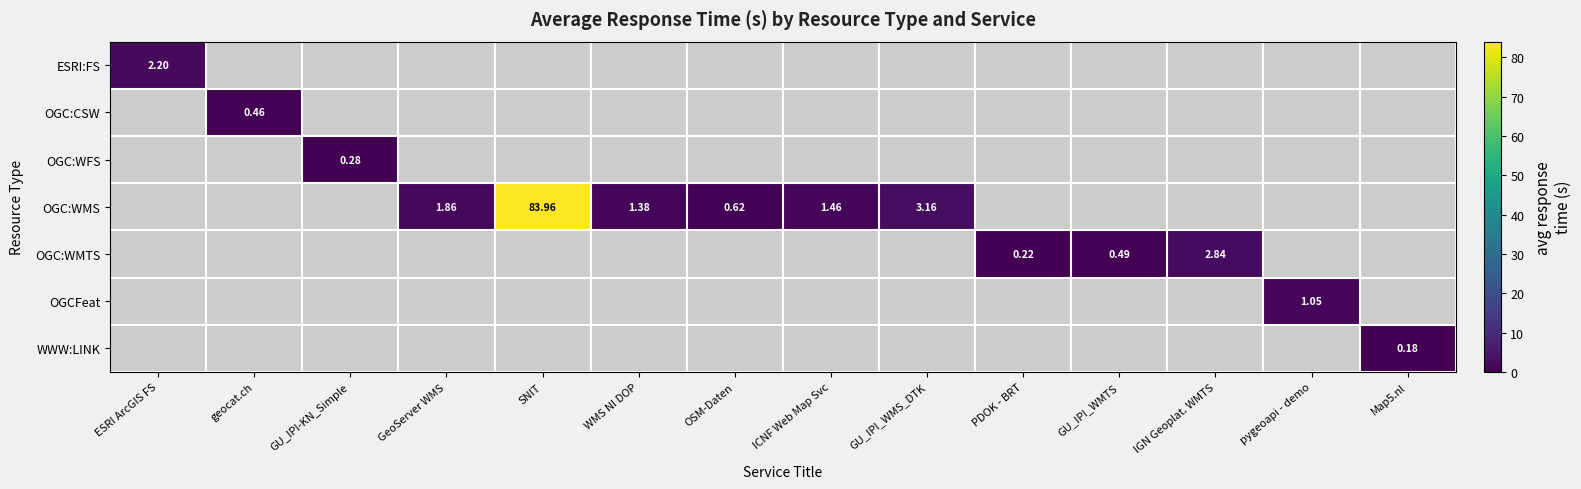

How many categories are shown in the chart?

14